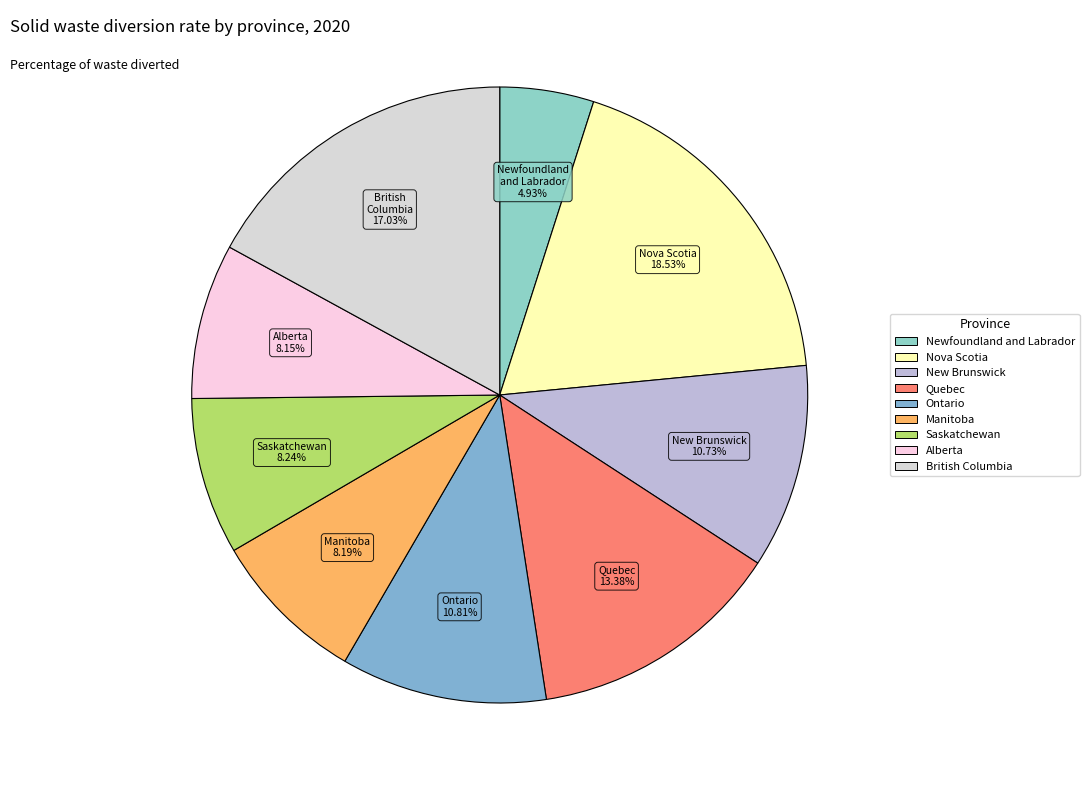

Combined, what portion of the pie is Newfoundland and Labrador and Ontario?

15.7%